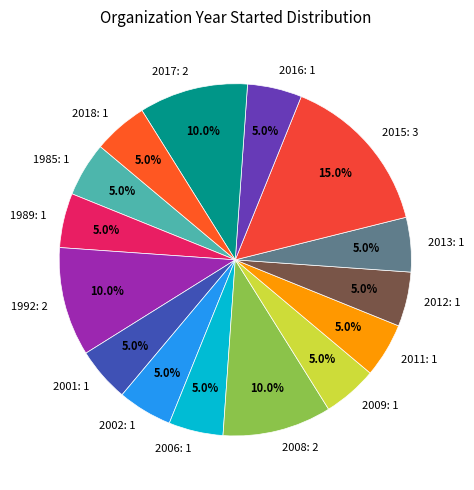

Is there a majority slice in this chart?

No